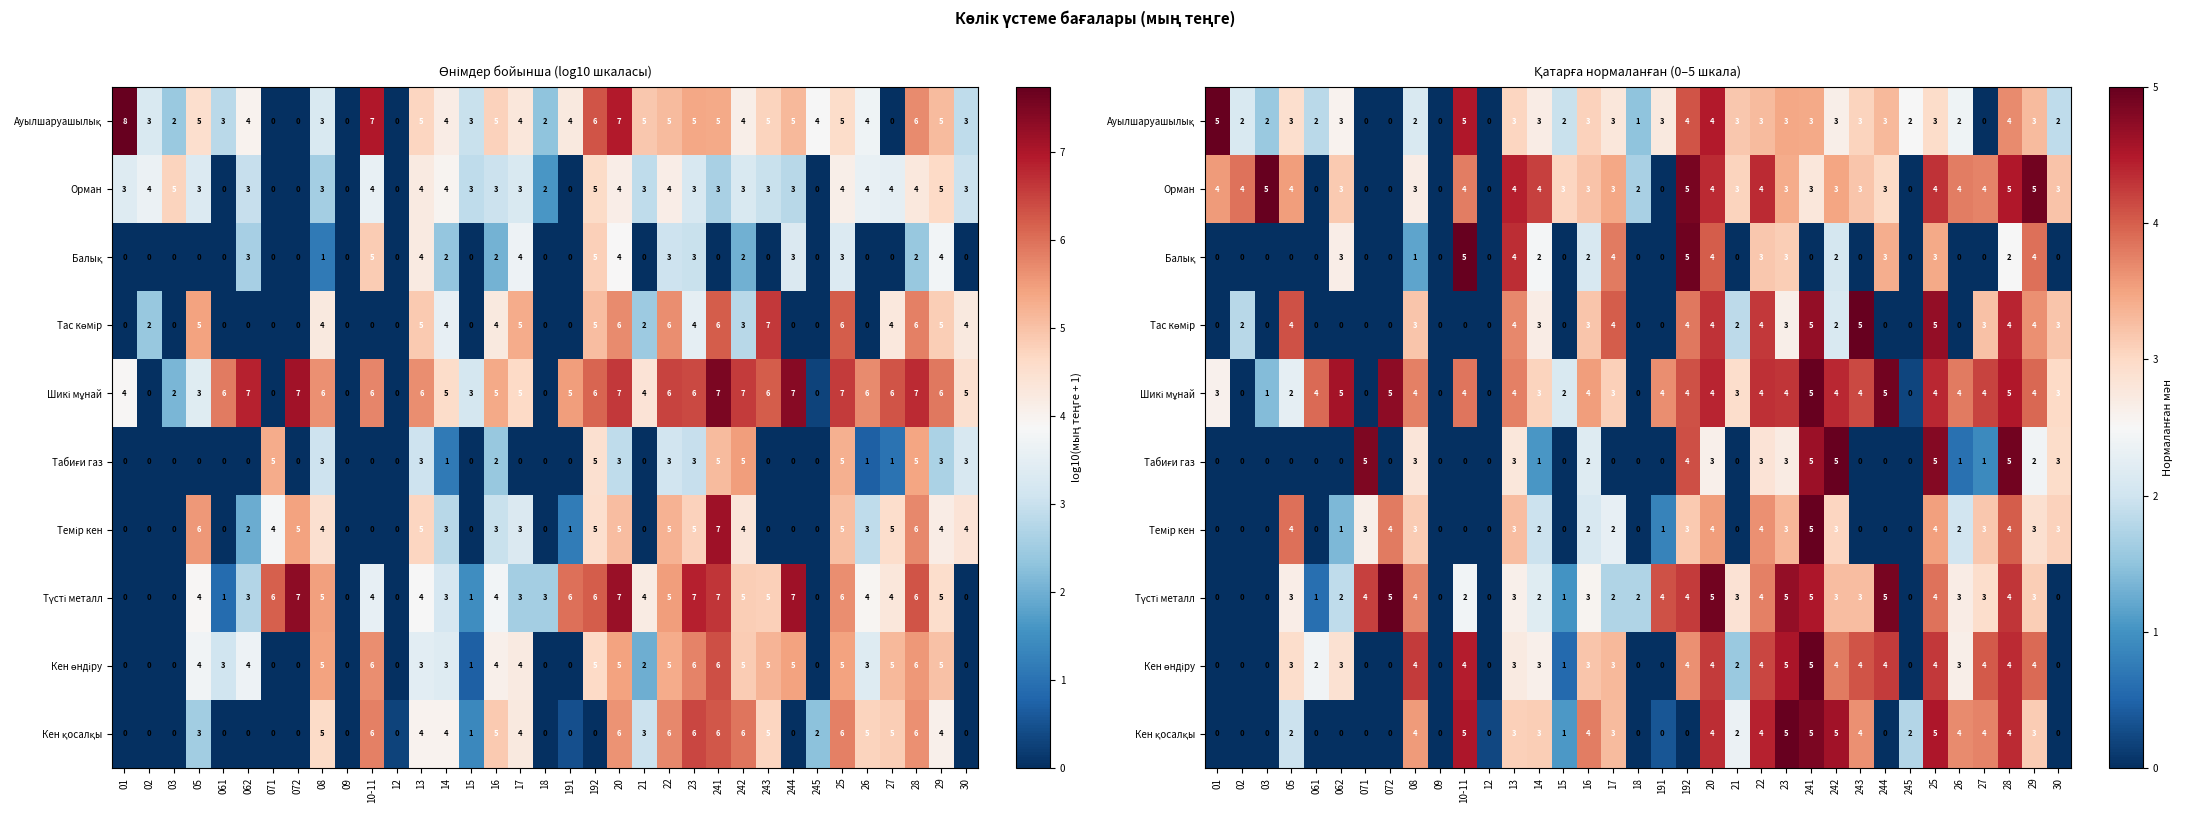

Which has a higher value, 02 or 12?

02